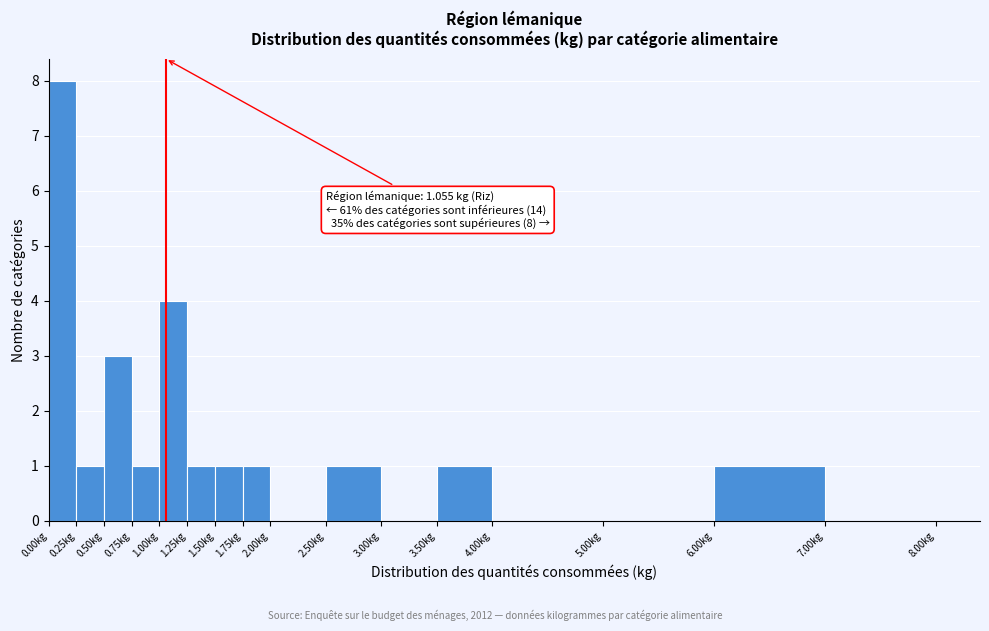

Over which range of the x-axis is the bar tallest?

0.00 to 0.25